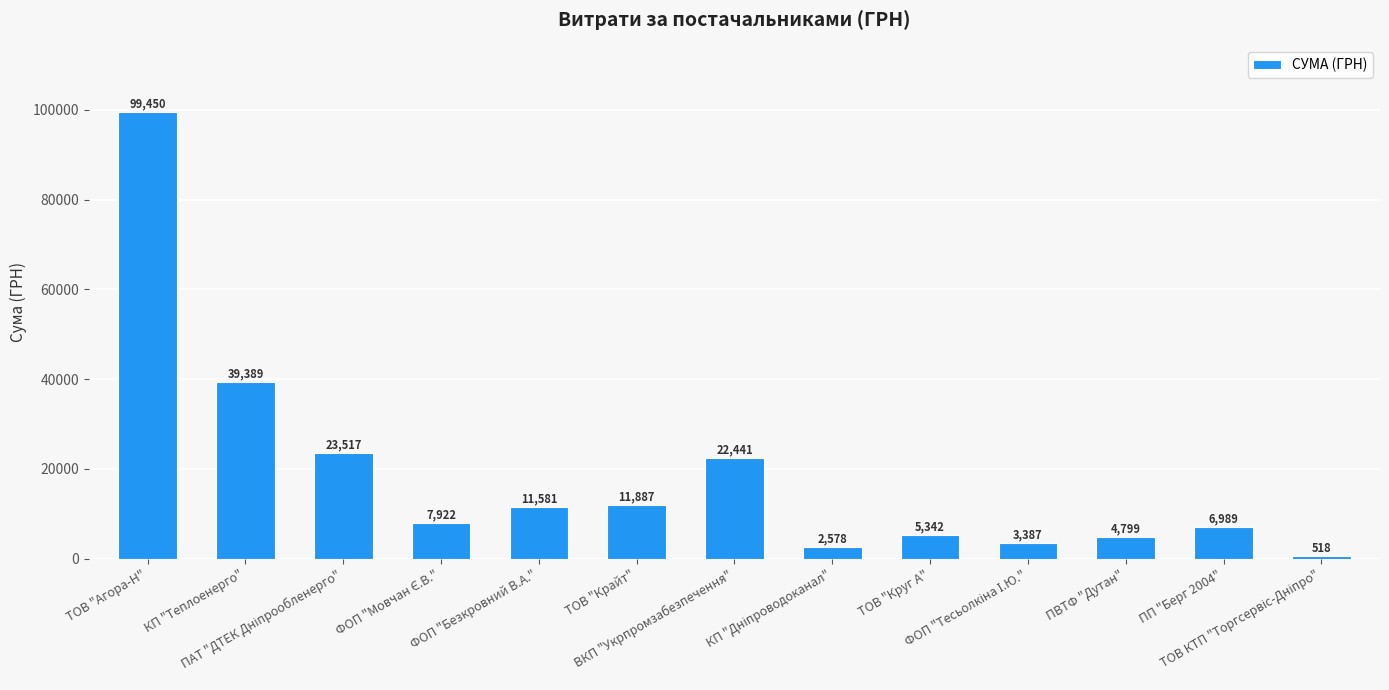

What is the maximum value shown in the chart?

99449.8